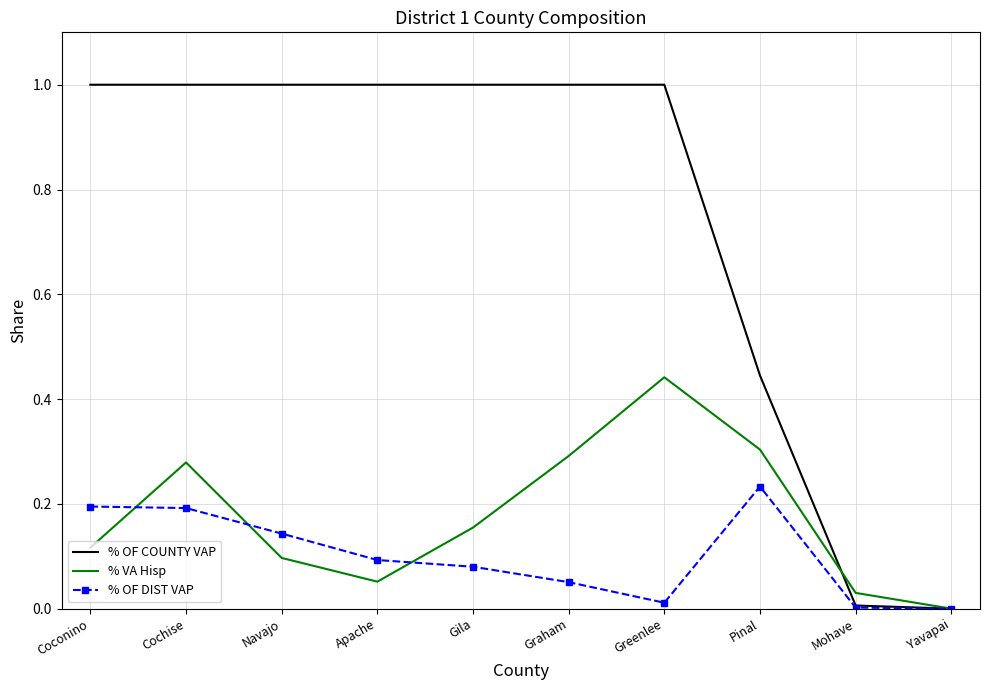

Is the value of % VA Hisp at Mohave greater than the value of % OF DIST VAP at Greenlee?

Yes